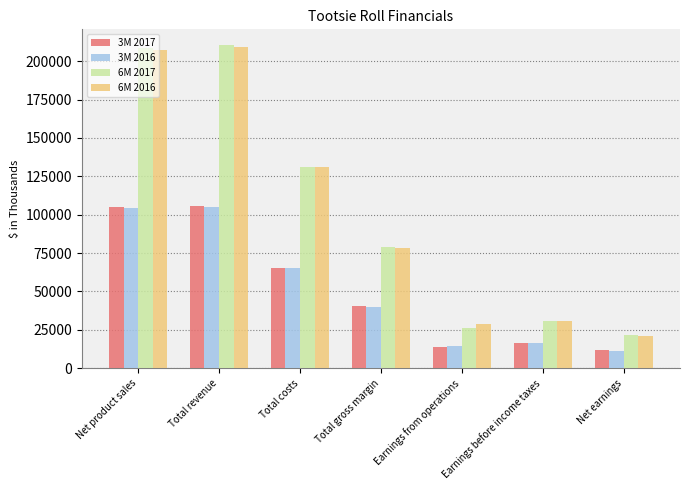

Is the value of 3M 2017 at Earnings before income taxes greater than the value of 6M 2017 at Earnings before income taxes?

No